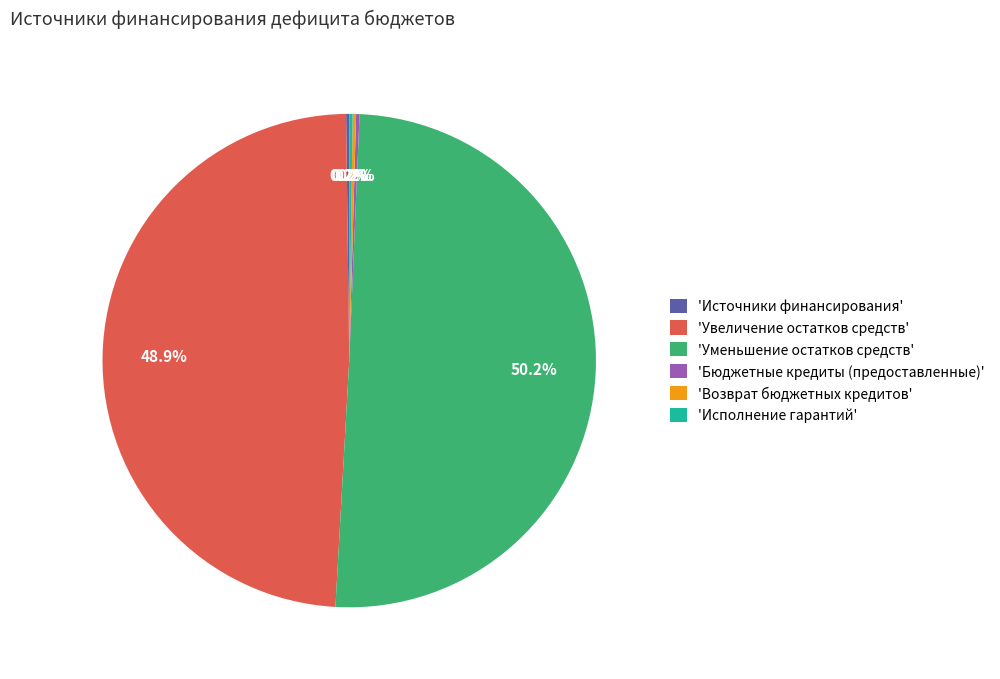

What is the majority slice?

'Уменьшение остатков средств'